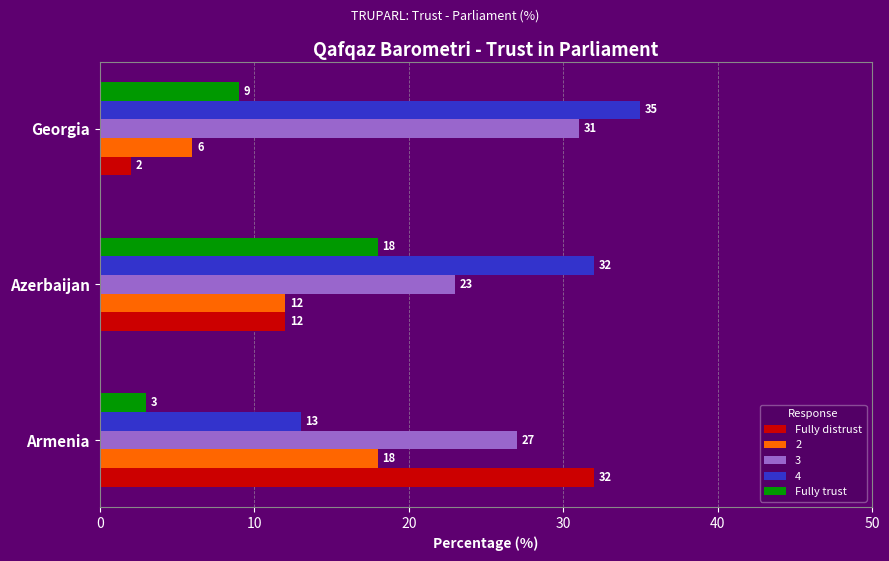

What is the difference between the highest and lowest values at Georgia?

33